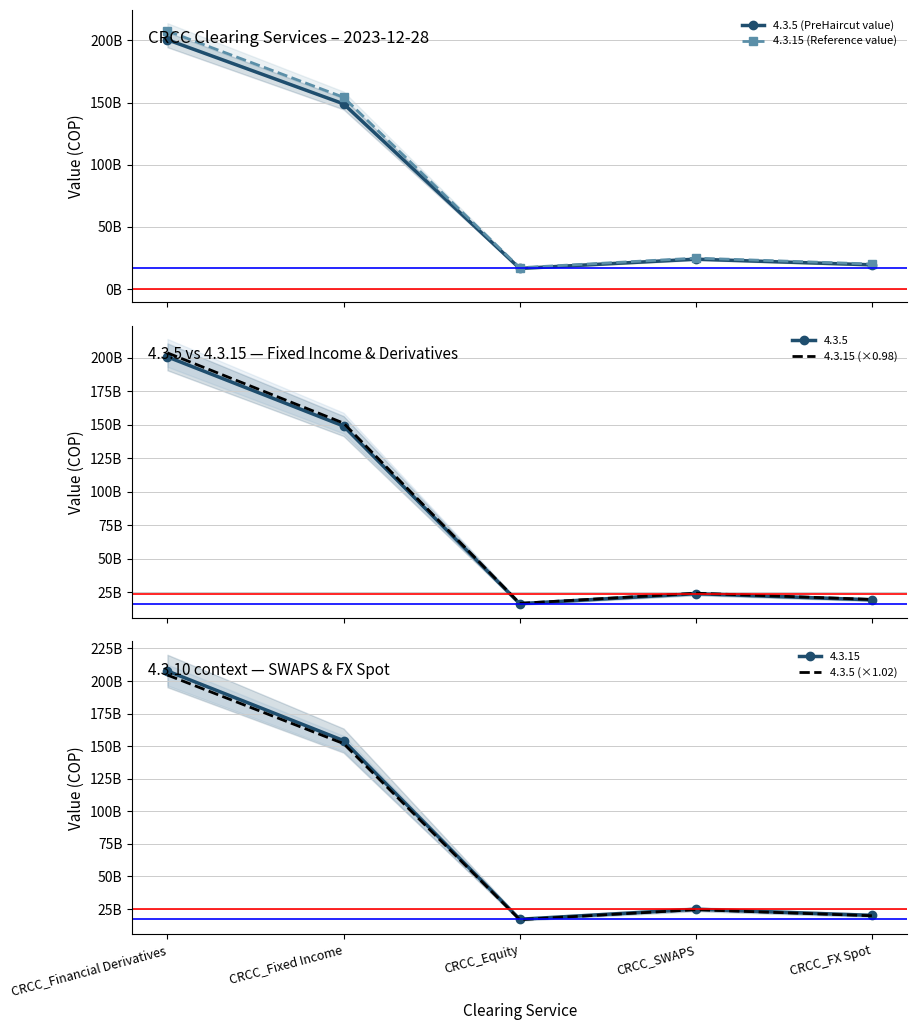

Rank the categories by 4.3.5 (×1.02) value from lowest to highest.

CRCC_Equity, CRCC_FX Spot, CRCC_SWAPS, CRCC_Fixed Income, CRCC_Financial Derivatives